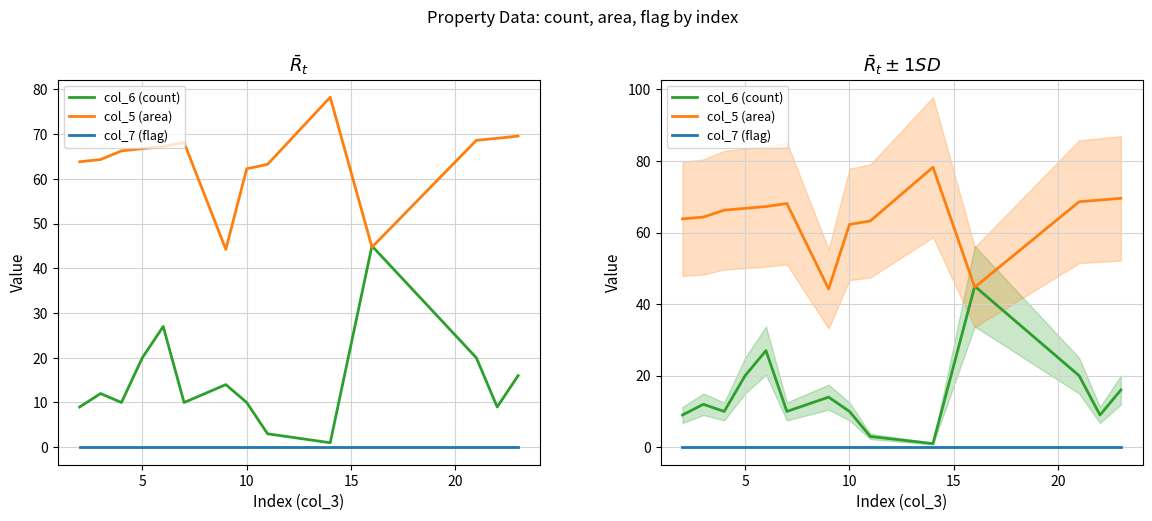

Does the chart display data point markers on the line(s)?

No